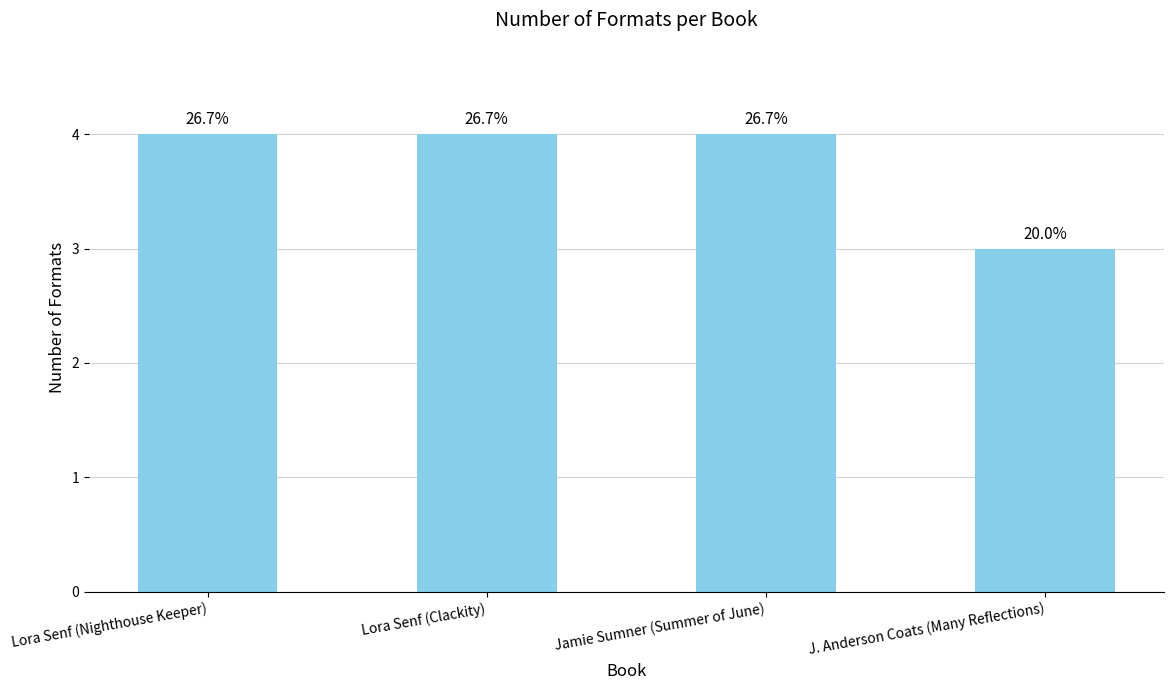

Approximately how many times larger is the value at J. Anderson Coats (Many Reflections) compared to Jamie Sumner (Summer of June)?

0.8